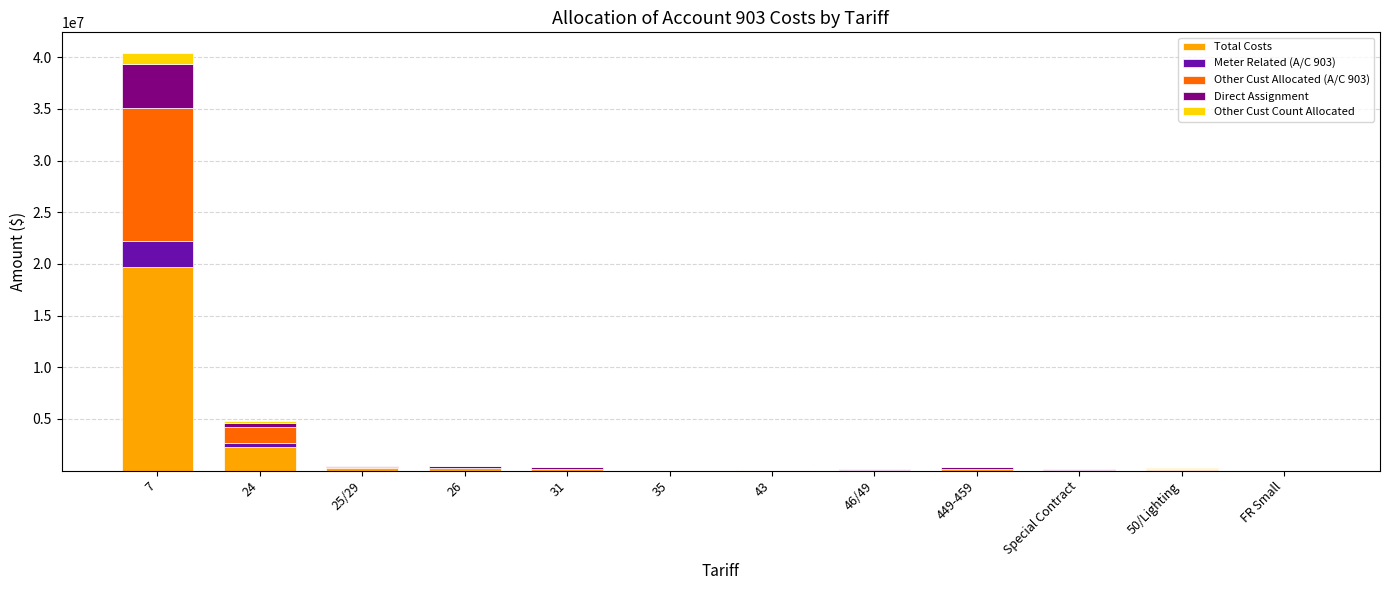

What is the highest value of the Total Costs series?

19693335.6